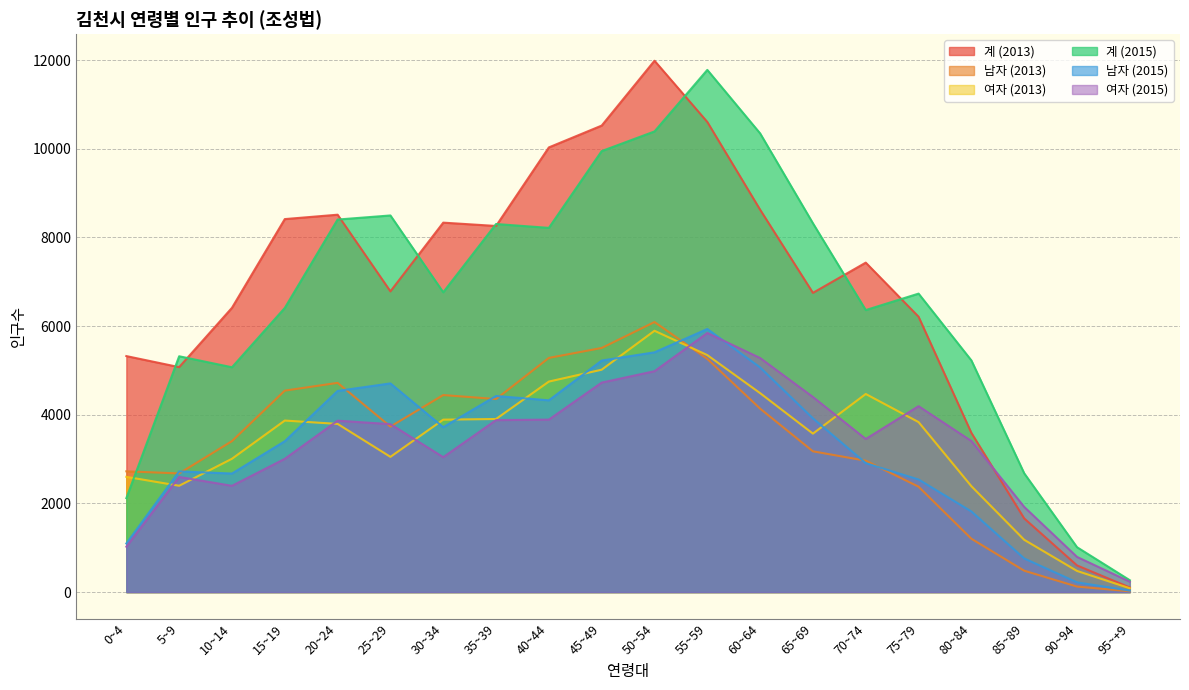

What is the average value of the 여자 (2013) series?

3400